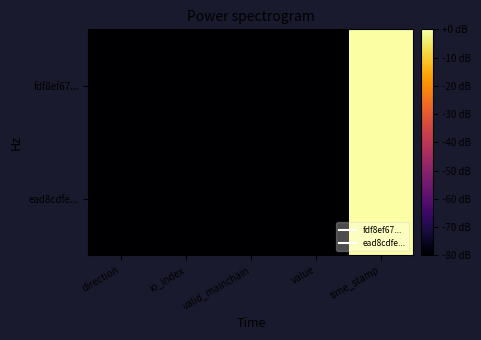

What is the total value across all series at valid_mainchain?

-160.0